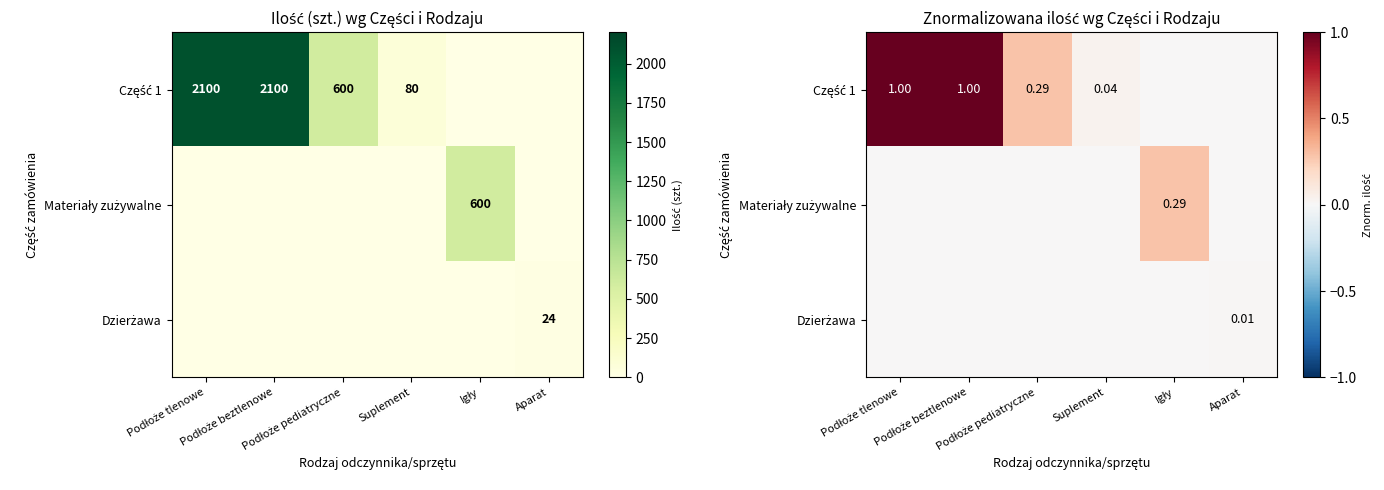

The value of Część 1 at Igły is 0.5. True or false?

False